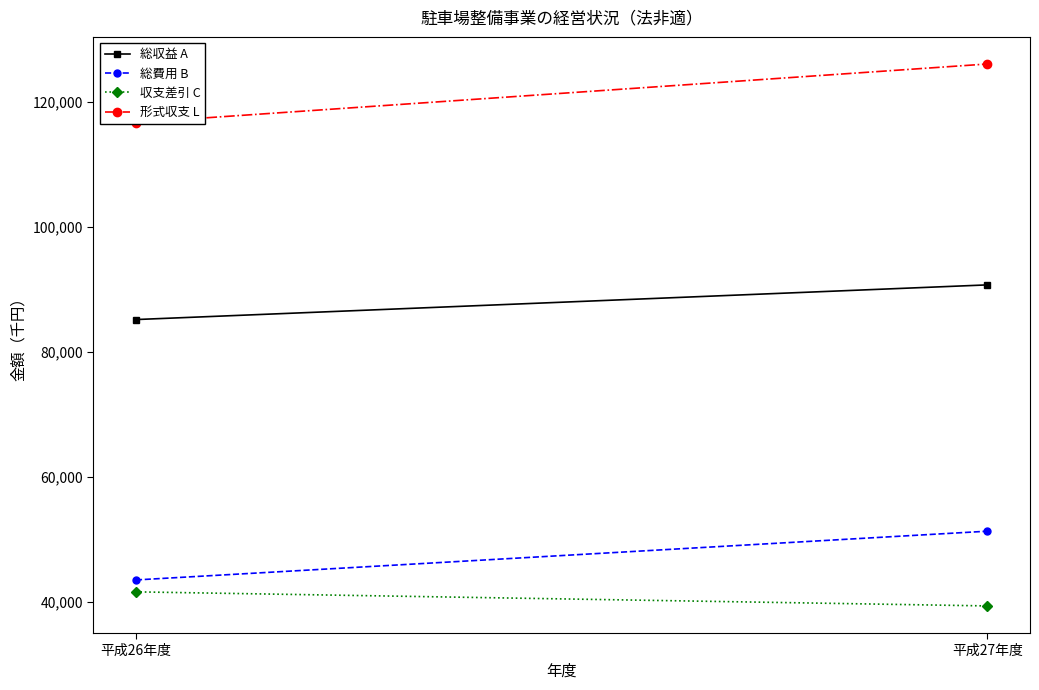

What is the spread (max minus min) of values at 平成26年度?

75016